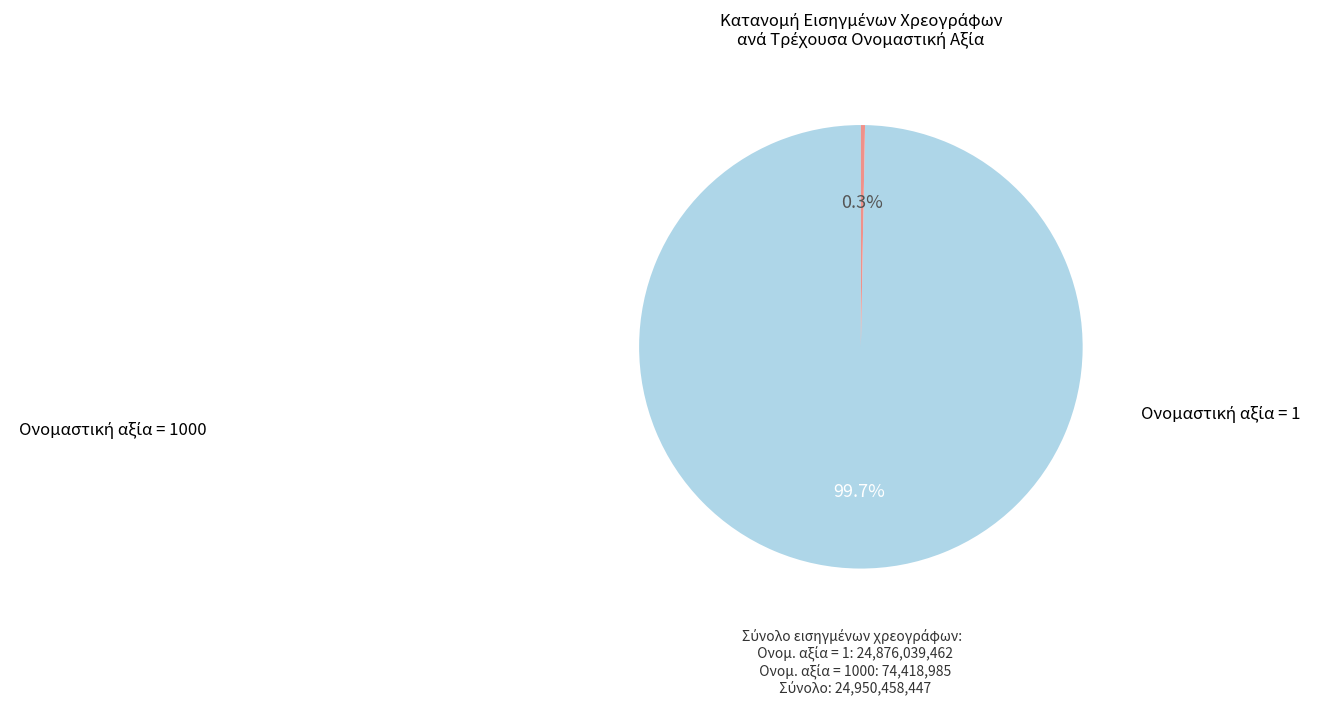

Is there any slice that represents more than half of the pie?

Yes